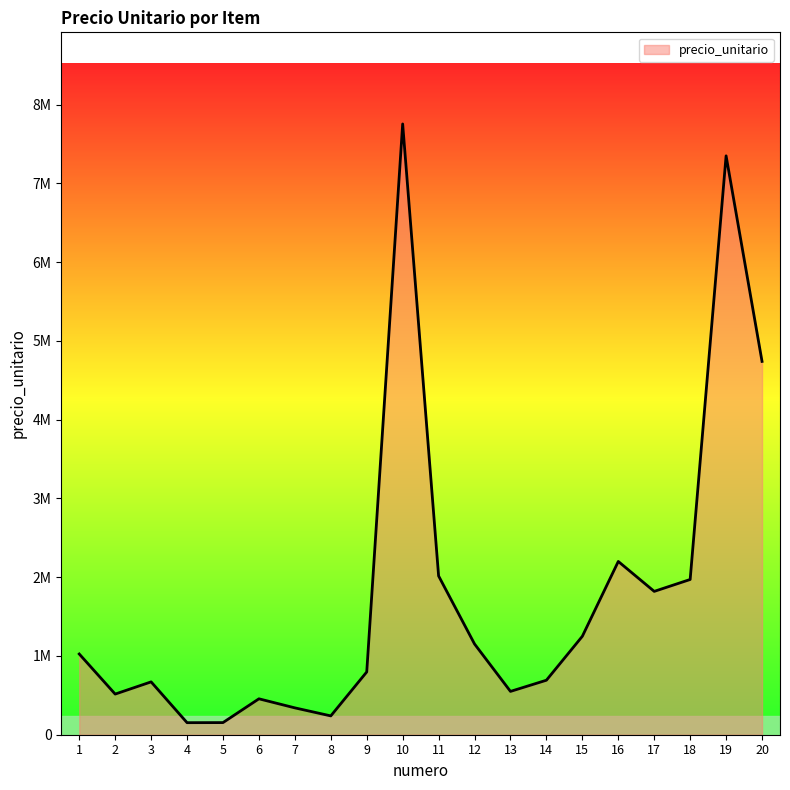

At which label does the data first exceed 1025000?

10